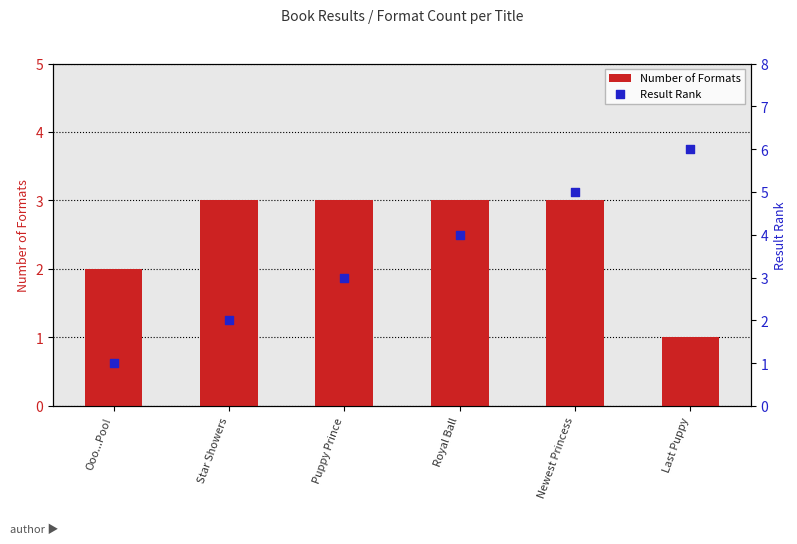

At which category is the sum across all series the highest?

Newest Princess